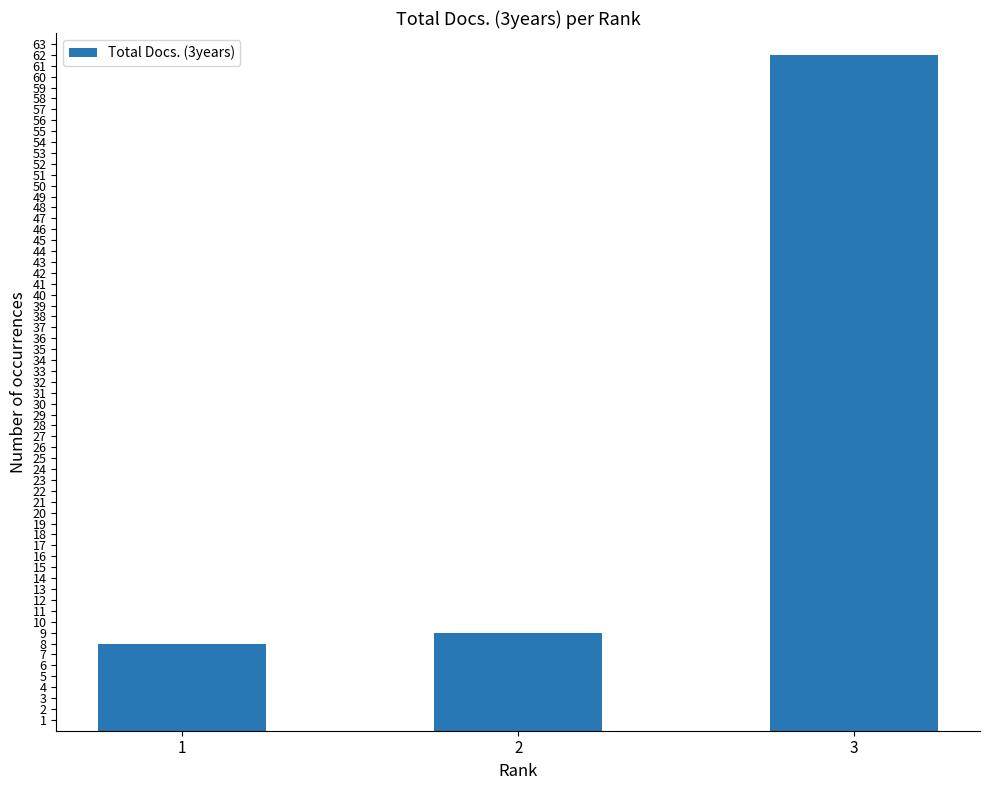

Reading left to right, what are all the values shown in this chart?

1=8	2=9	3=62